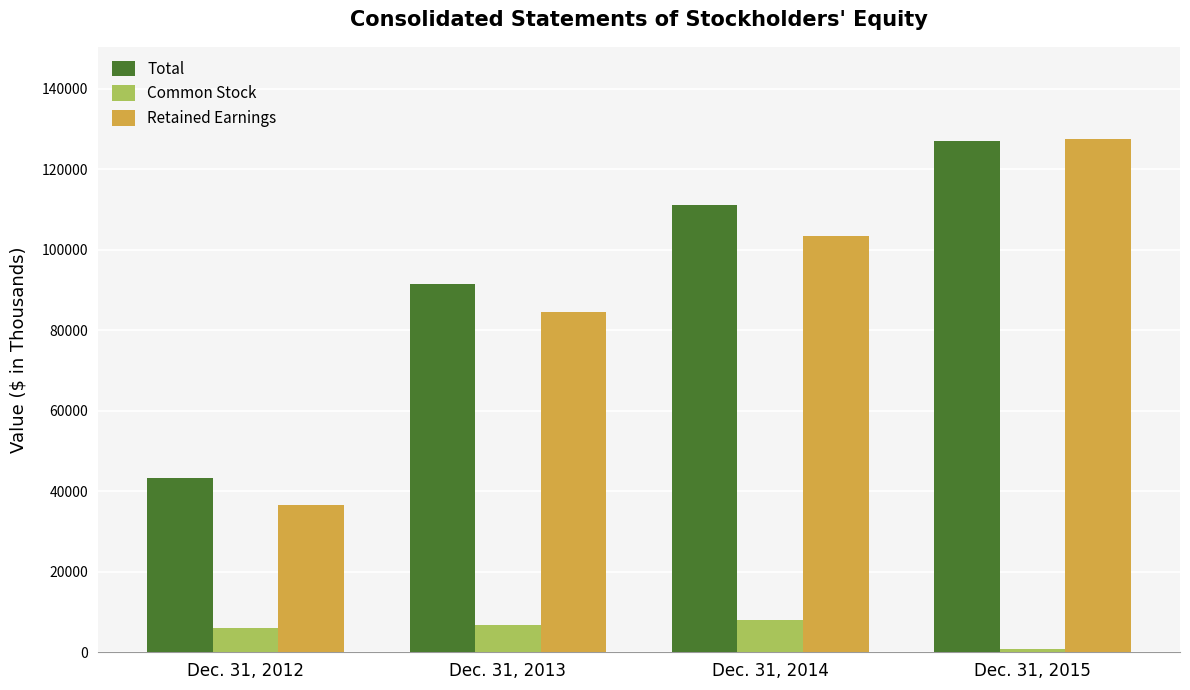

List the labels in order of Common Stock value, largest first.

Dec. 31, 2014, Dec. 31, 2013, Dec. 31, 2012, Dec. 31, 2015